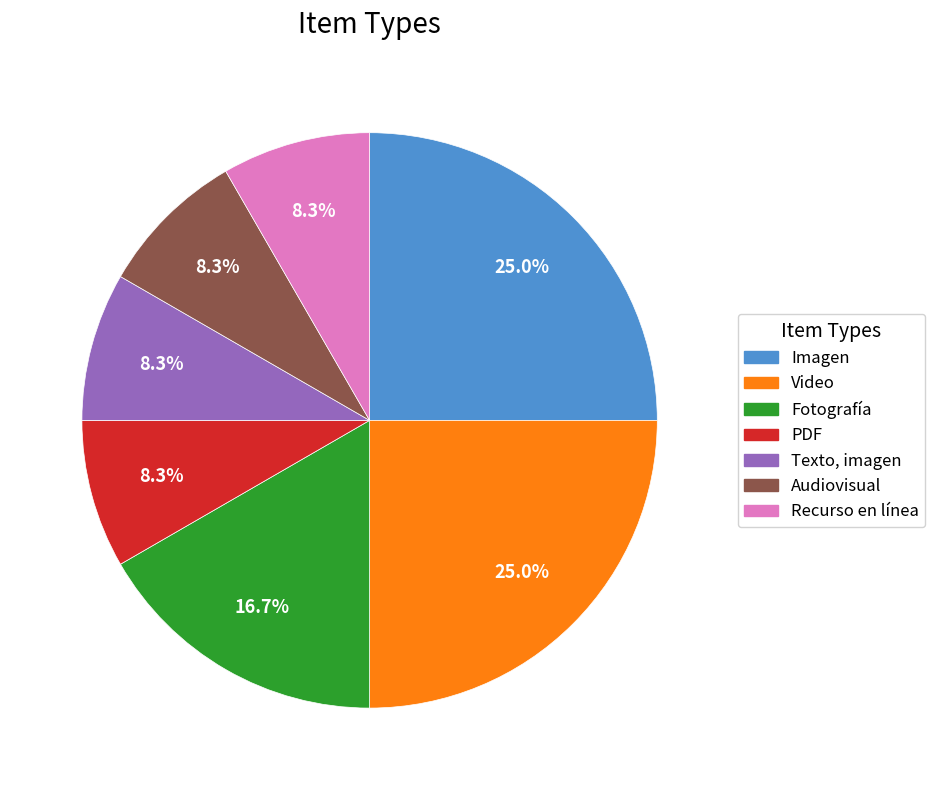

What percentage is the PDF slice, to the nearest percent?

8%